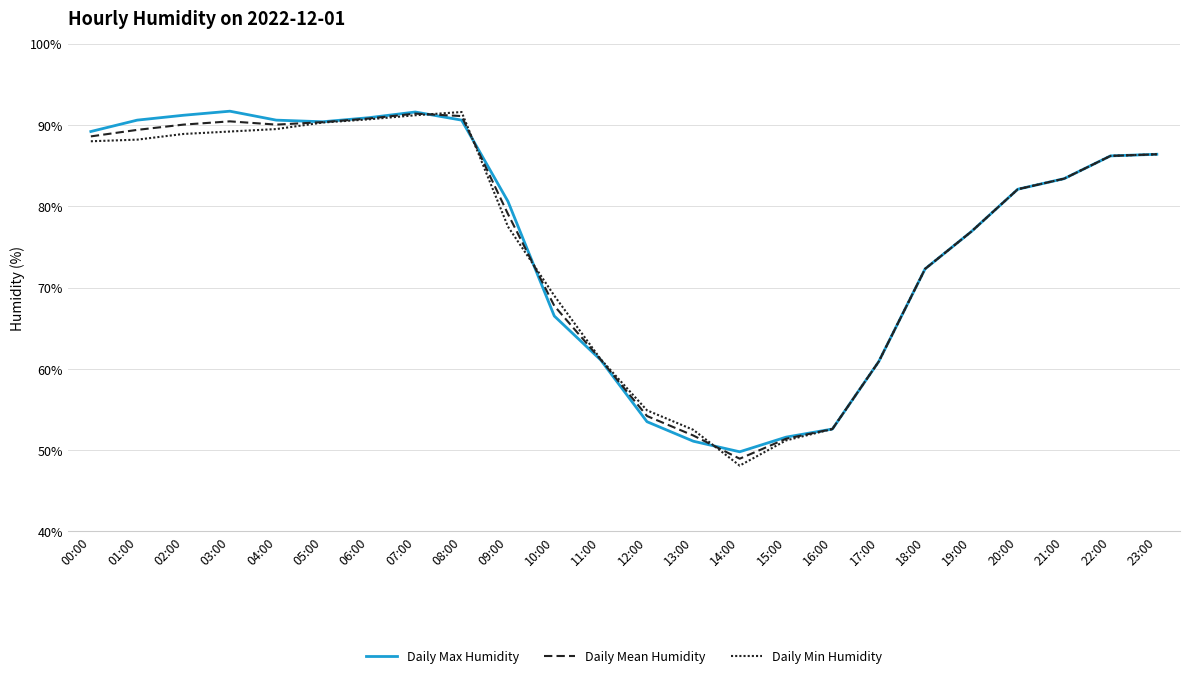

How many lines are shown in the chart?

3